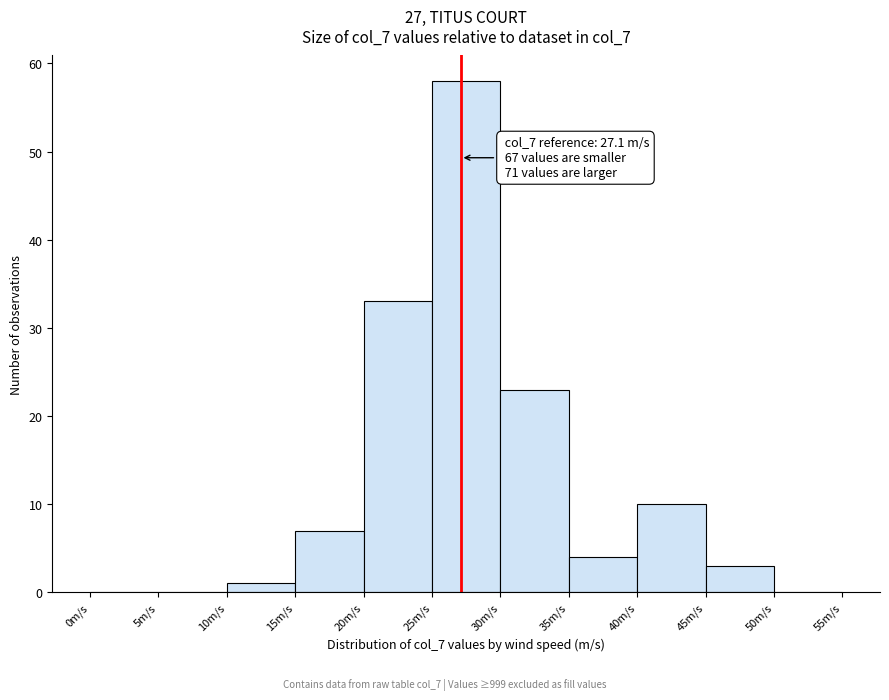

Which range on the x-axis has the tallest bar?

25 to 30